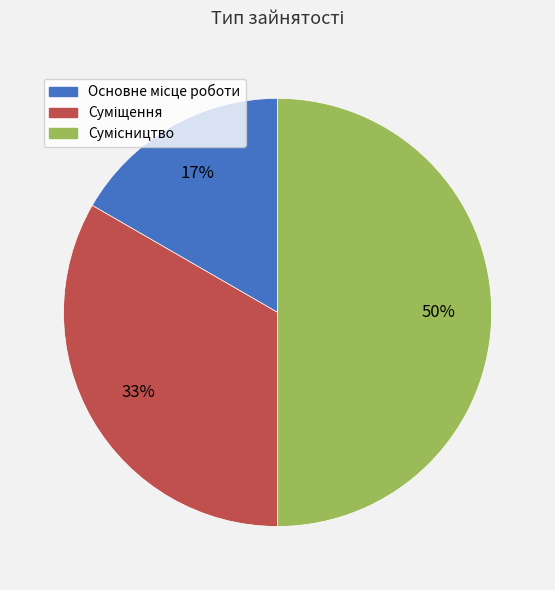

To the nearest percent, what is the difference between the largest and smallest slice percentages?

33%